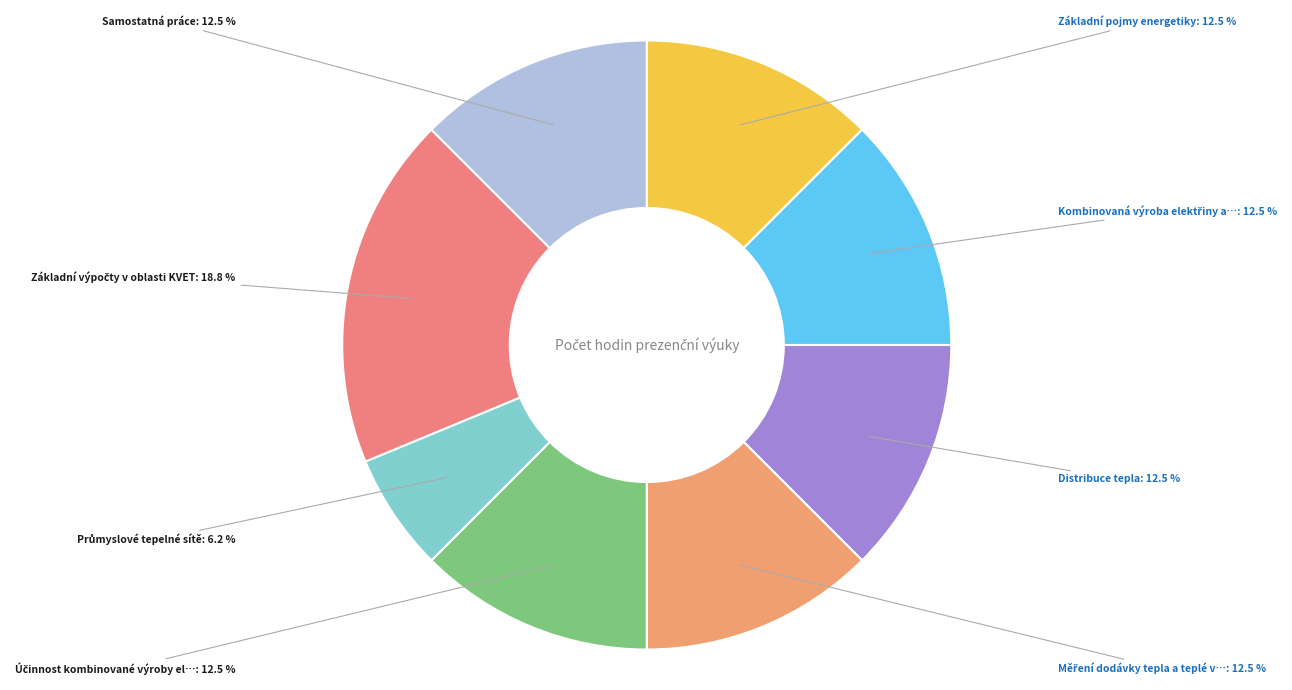

Which slice is the smallest?

Průmyslové tepelné sítě